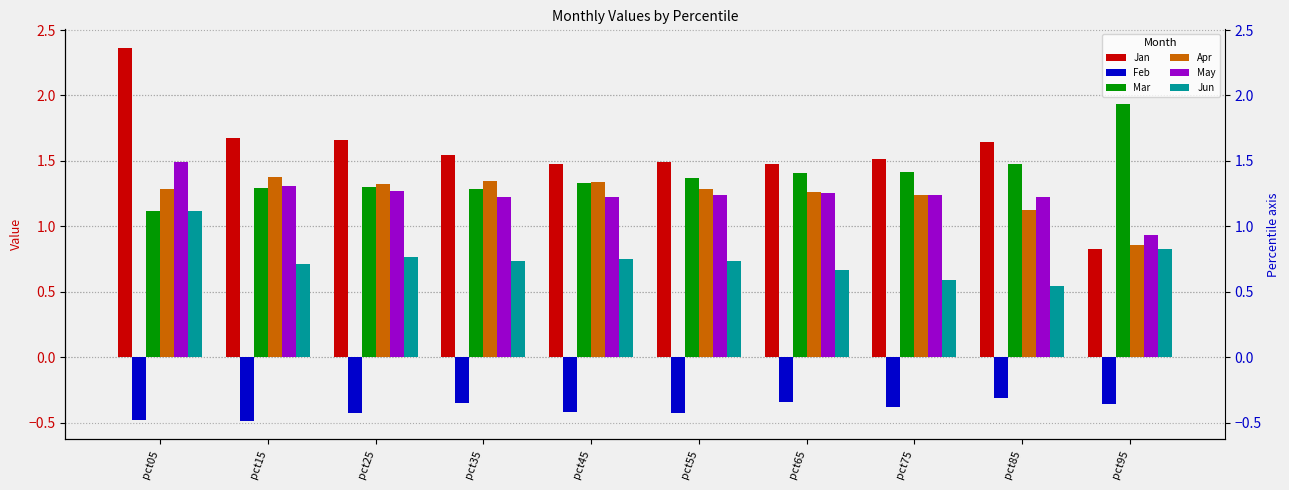

What is the value of the Feb bar at the 6th from the left?

-0.4